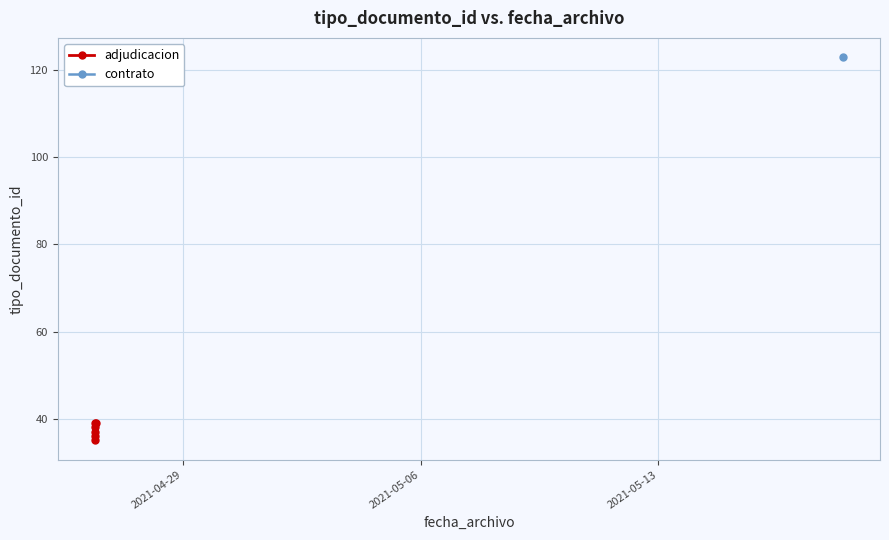

True or false: the data has more than 0 interior local peaks.

True